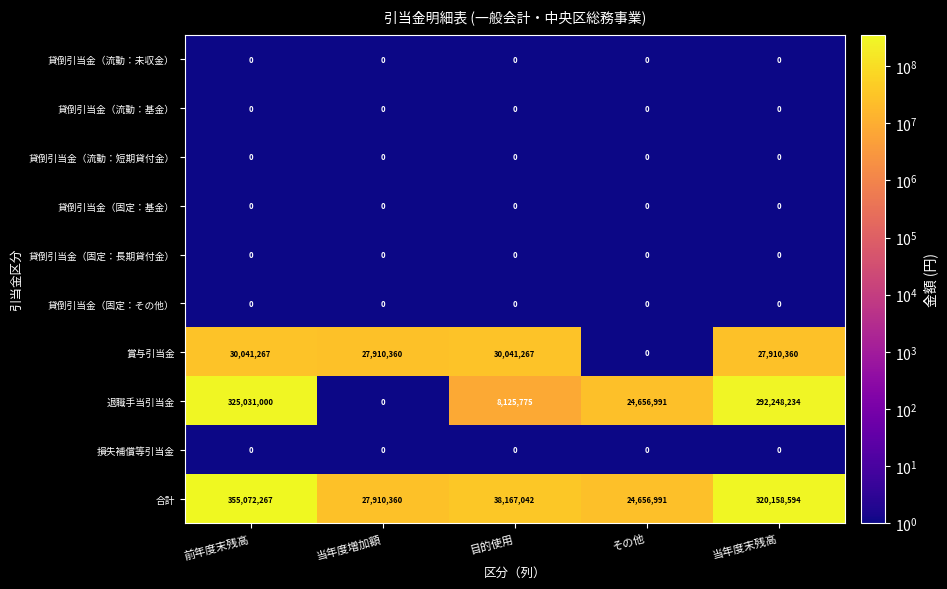

Where does the 合計 series first go above 38167042?

前年度末残高